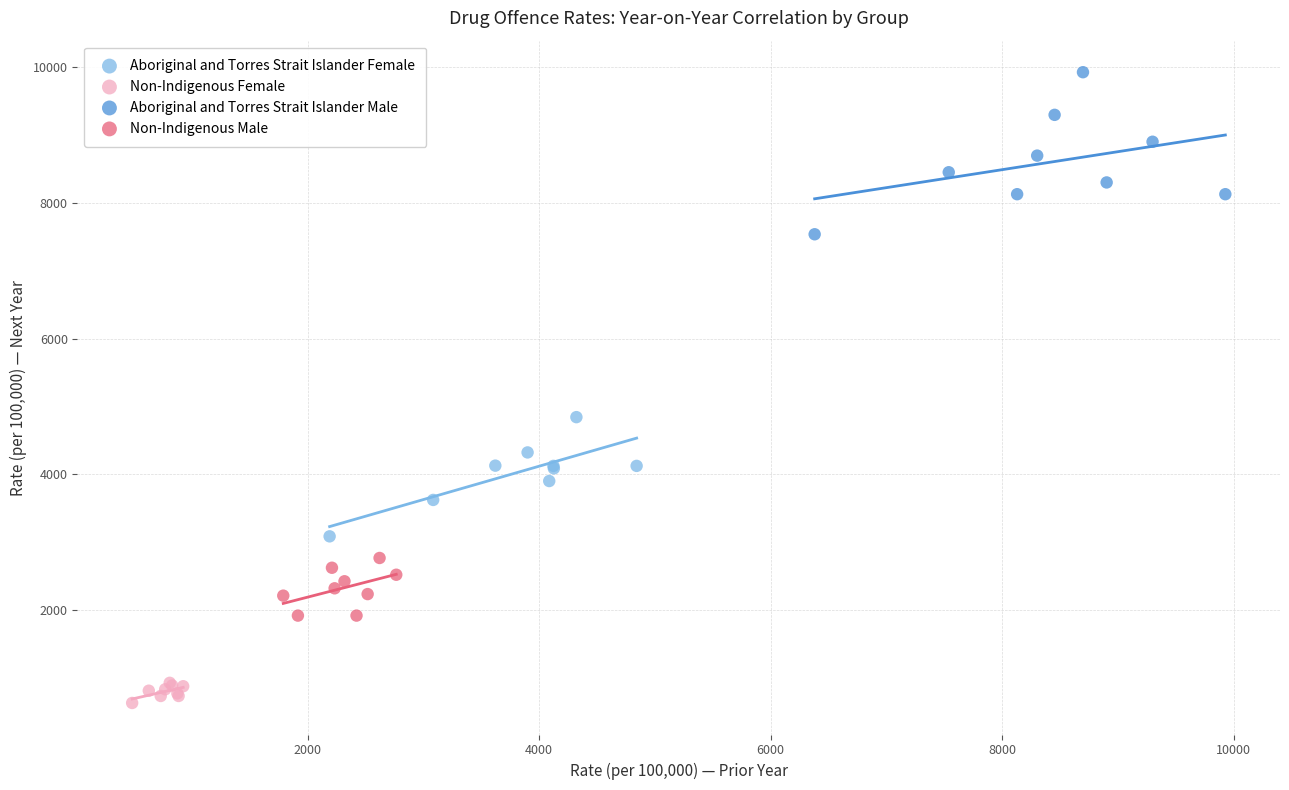

Which series has the widest spread of Y values?

Aboriginal and Torres Strait Islander Male